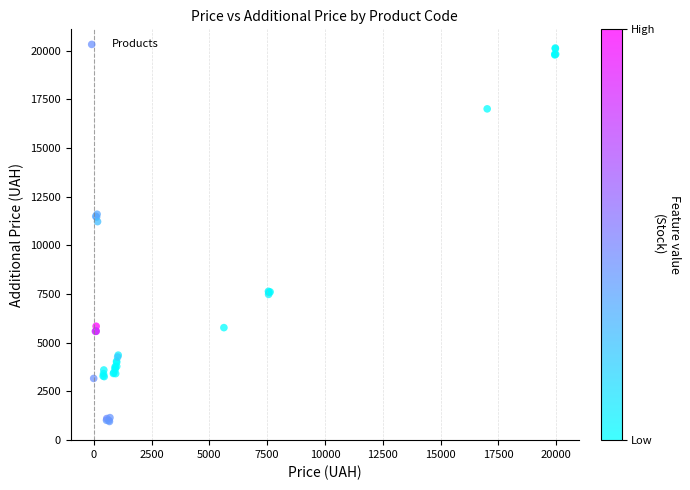

What Y value in the scatter plot is closest to 10542?

11218.2